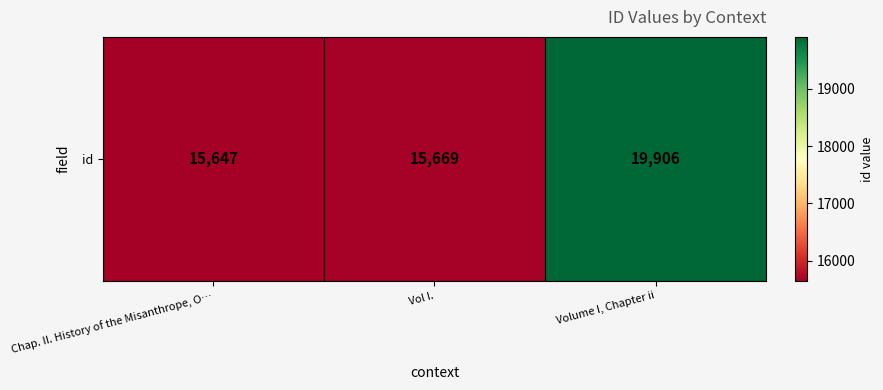

True or false: the data shows 15647 at Chap. II. History of the Misanthrope, O….

True